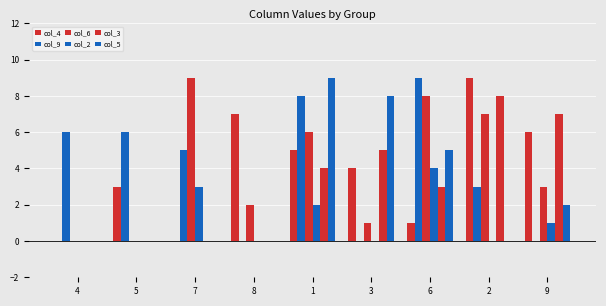

Reading left to right, what are all the values shown in this chart?

col_4: 0	3	0	7	5	4	1	9	6
col_9: 6	6	5	0	8	0	9	3	0
col_6: 0	0	9	2	6	1	8	7	3
col_2: 0	0	3	0	2	0	4	0	1
col_3: 0	0	0	0	4	5	3	8	7
col_5: 0	0	0	0	9	8	5	0	2